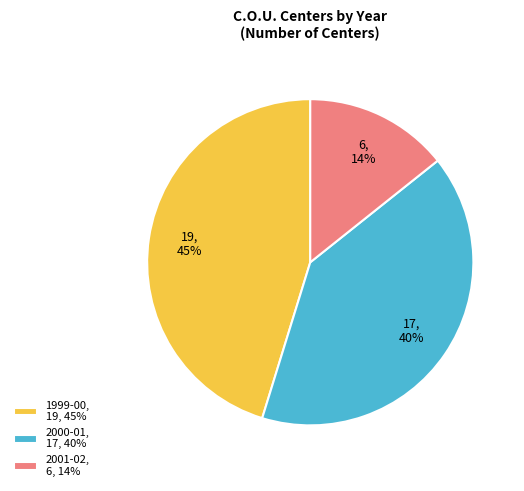

Rank the categories by value from highest to lowest.

1999-00, 2000-01, 2001-02